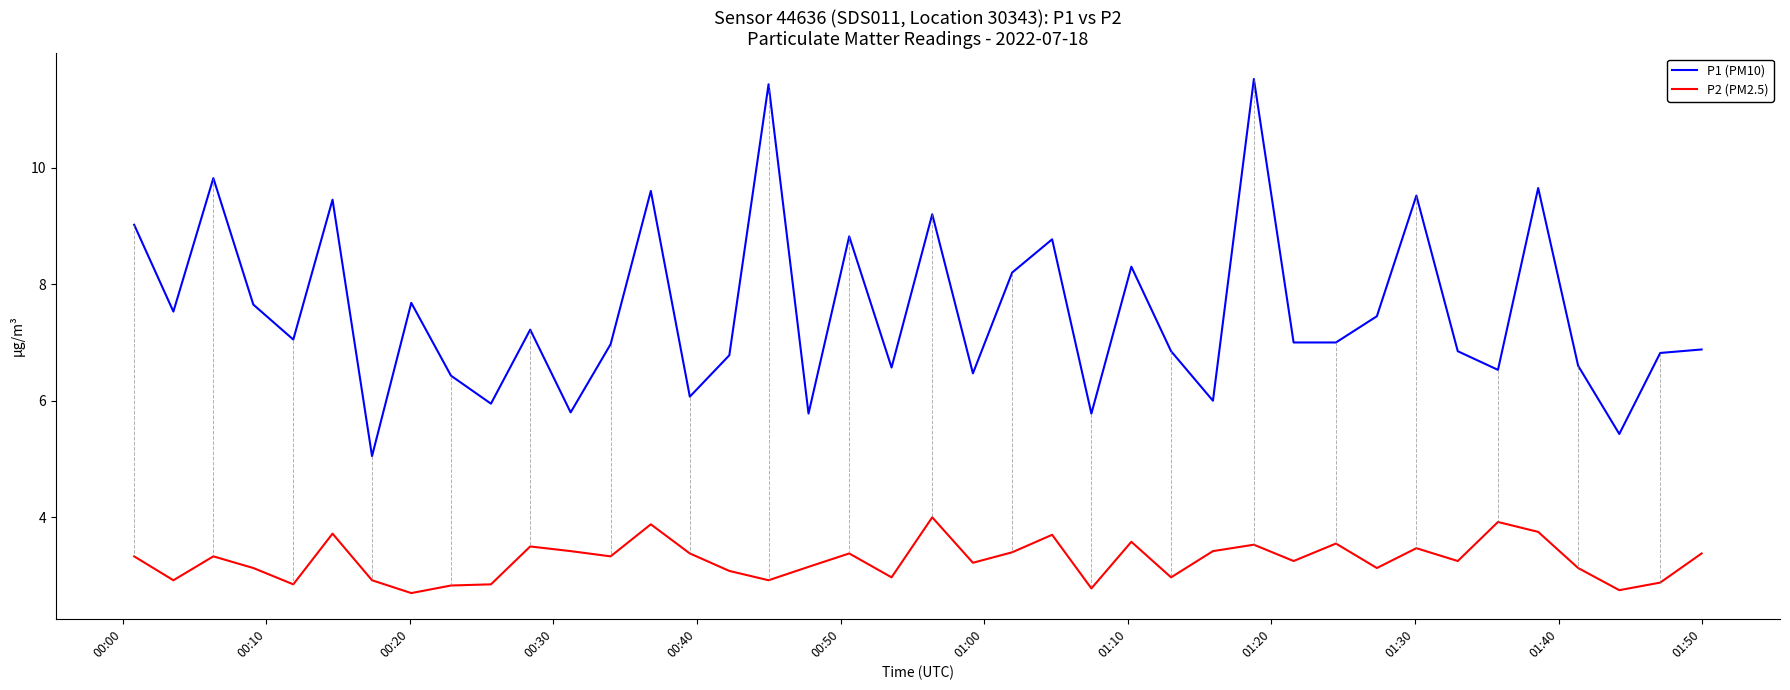

True or false: P2 (PM2.5) and P1 (PM10) intersect in this chart.

False